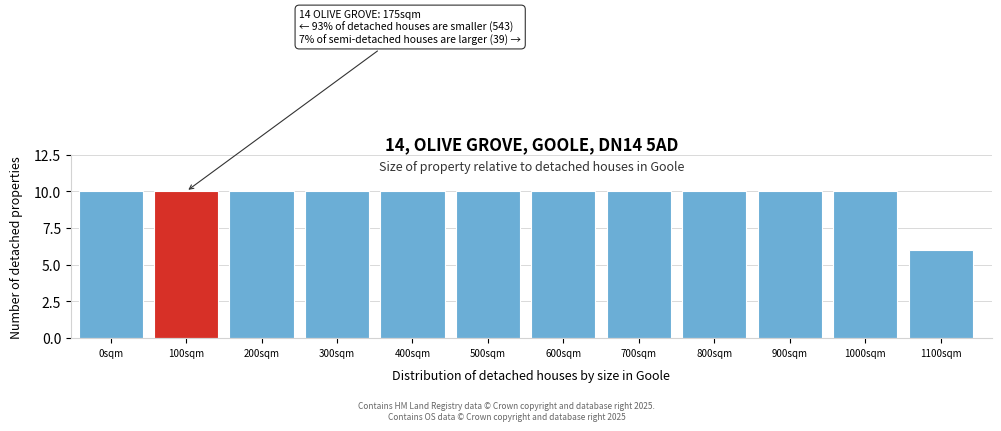

Reading left to right, extract all data points from this chart.

10	10	10	10	10	10	10	10	10	10	10	6